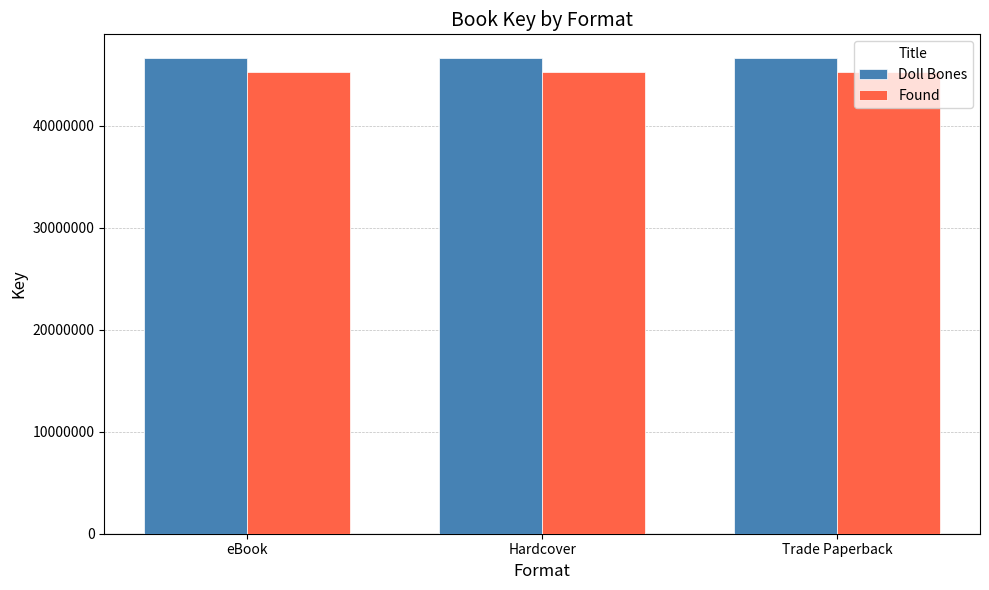

How many series are shown in this chart?

2